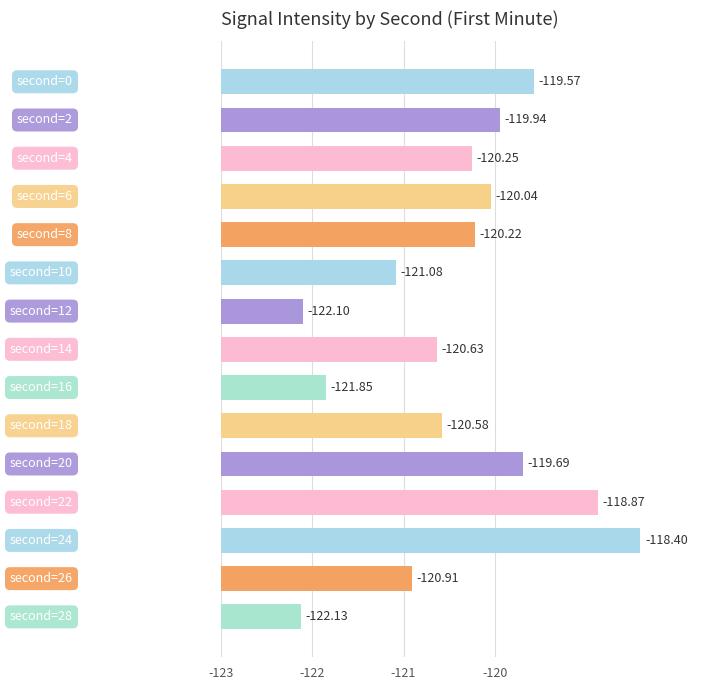

How many data points are less than 2?

4